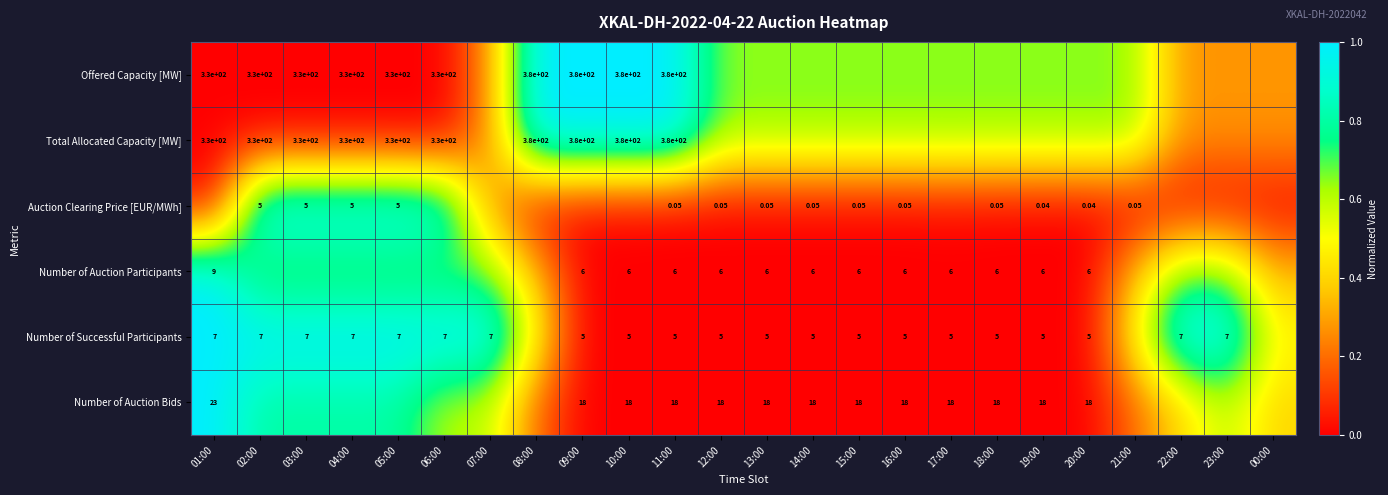

What is the approximate value of Total Allocated Capacity [MW] at 15:00?

0.6